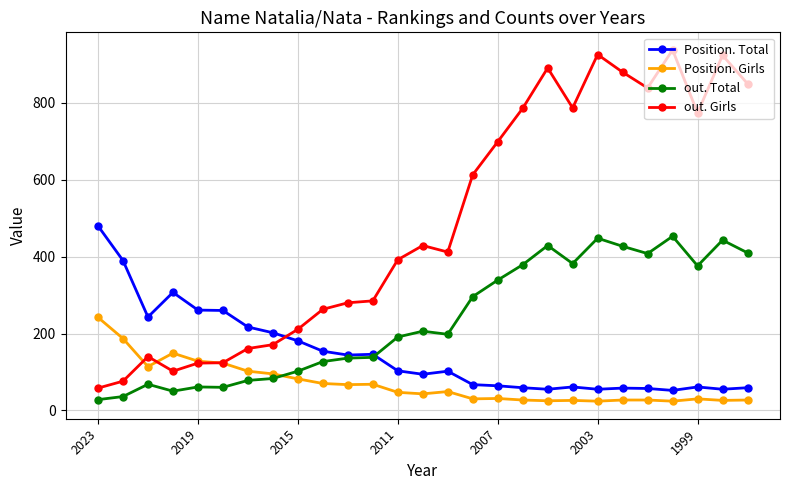

Which series has the largest total across all categories?

out. Girls